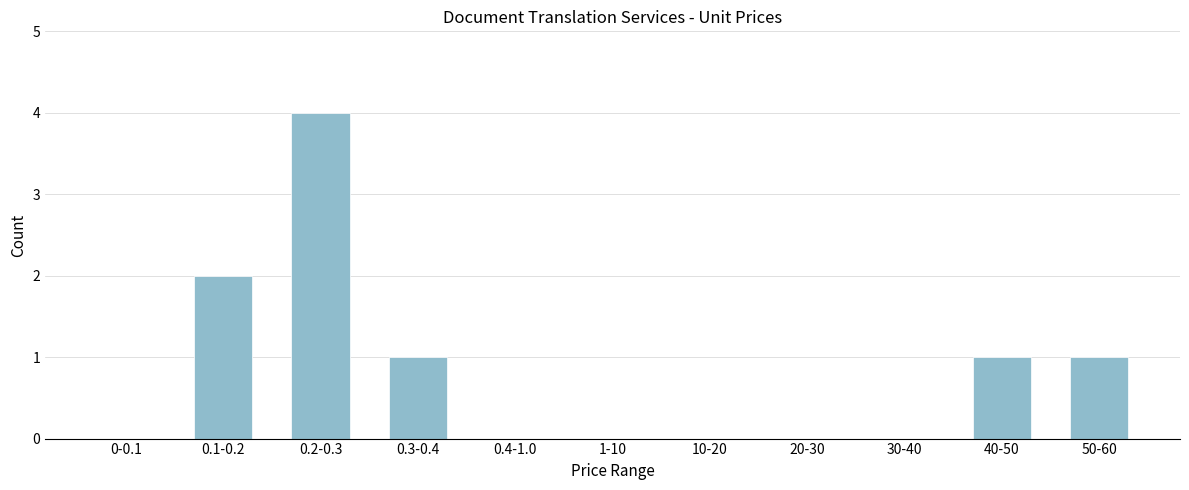

Reading left to right, extract all data points from this chart.

0-0.1=0	0.1-0.2=2	0.2-0.3=4	0.3-0.4=1	0.4-1.0=0	1-10=0	10-20=0	20-30=0	30-40=0	40-50=1	50-60=1